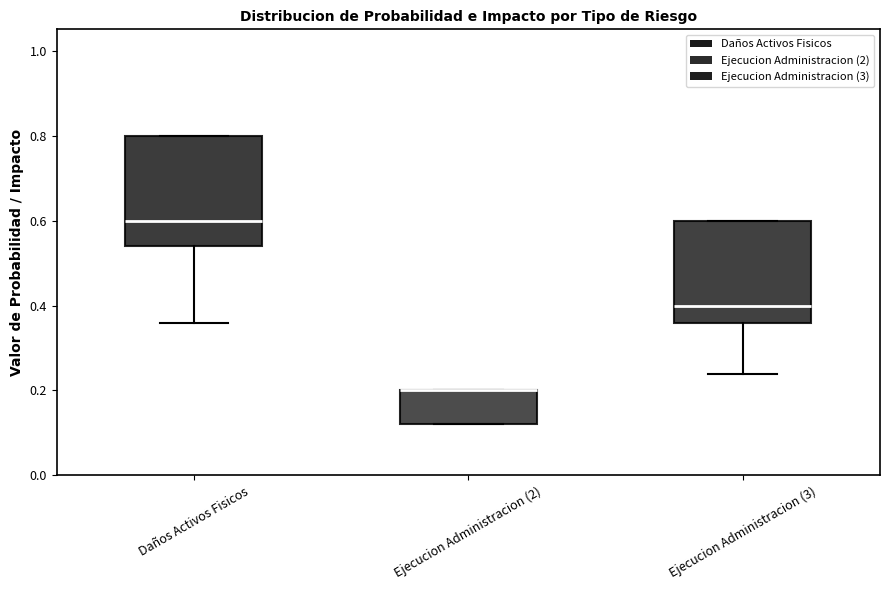

Where is the lower edge of the box for Daños Activos Fisicos on the y-axis? The values are not printed on the chart, so give them approximately, as read against the axis.

0.54